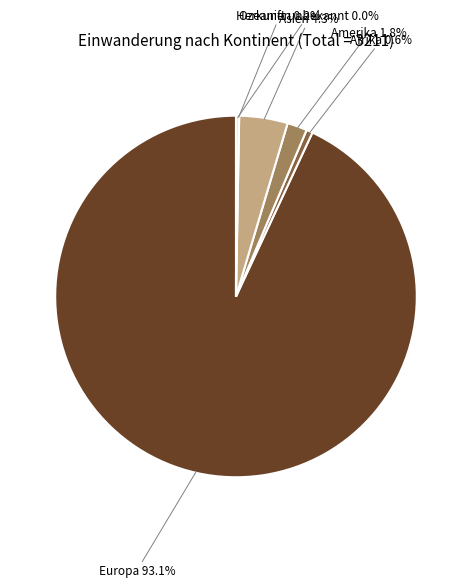

What percentage is NOT represented by Amerika?

98.2%